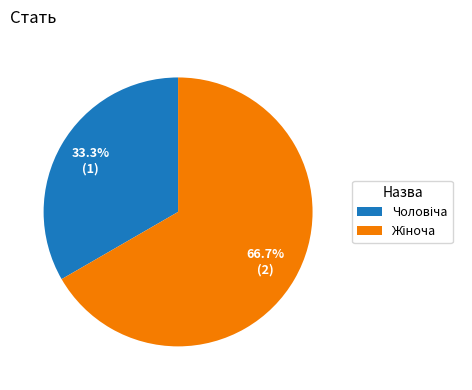

Combined, what portion of the pie is Жіноча and Чоловіча?

100.0%